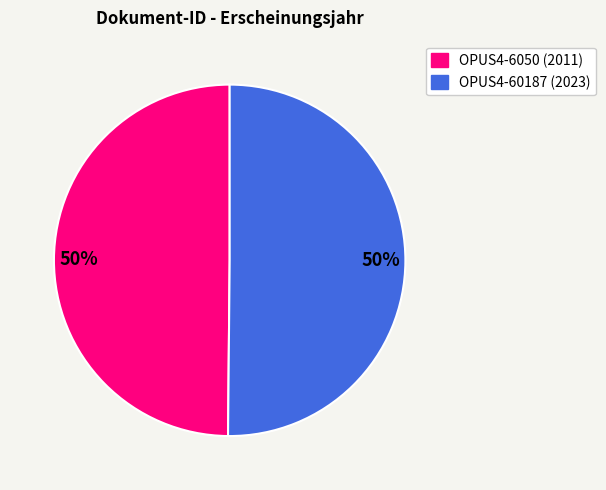

Combined, what portion of the pie is OPUS4-6050 and OPUS4-60187?

100.0%